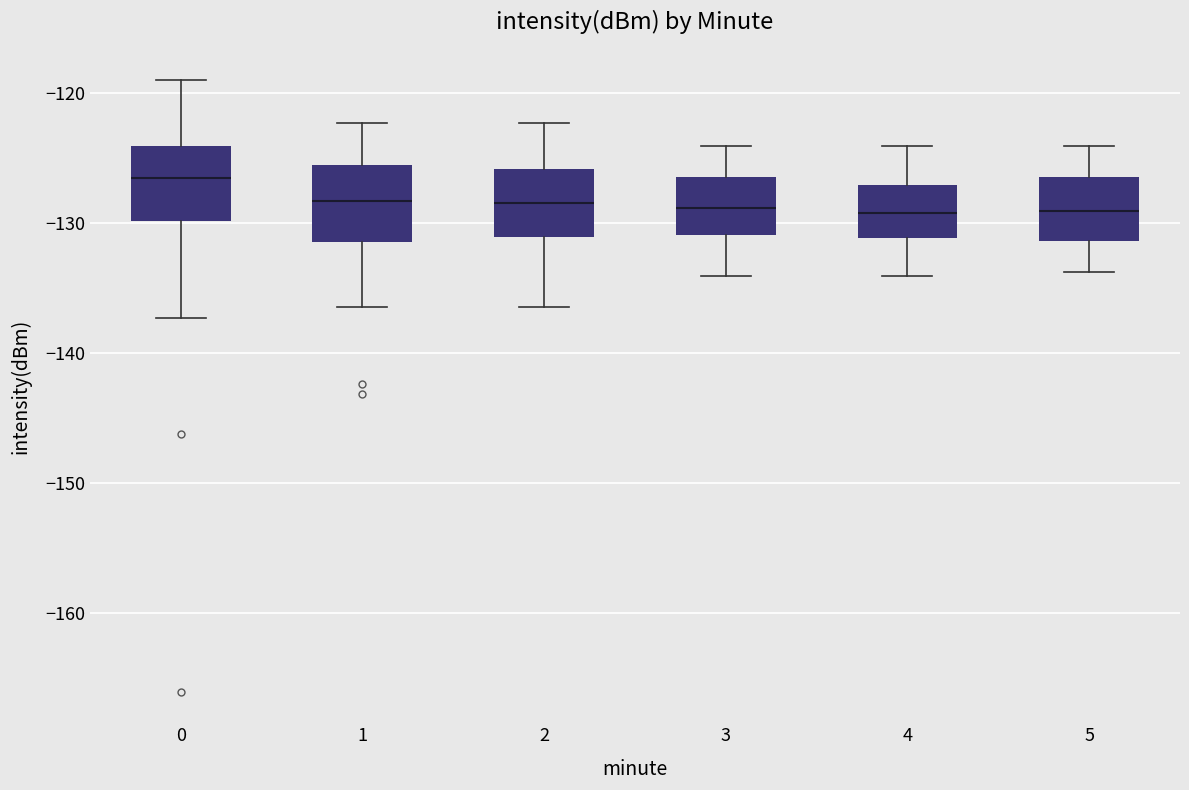

Reading left to right, read every box against the y-axis: the position of its median line, the range the box covers, and the ends of its whiskers. The values are not printed on the chart, so give them approximately, as read against the axis.

0: median -127, box -130 to -124, whiskers -137 to -119
1: median -128, box -131 to -126, whiskers -136 to -122
2: median -129, box -131 to -126, whiskers -136 to -122
3: median -129, box -131 to -126, whiskers -134 to -124
4: median -129, box -131 to -127, whiskers -134 to -124
5: median -129, box -131 to -126, whiskers -134 to -124